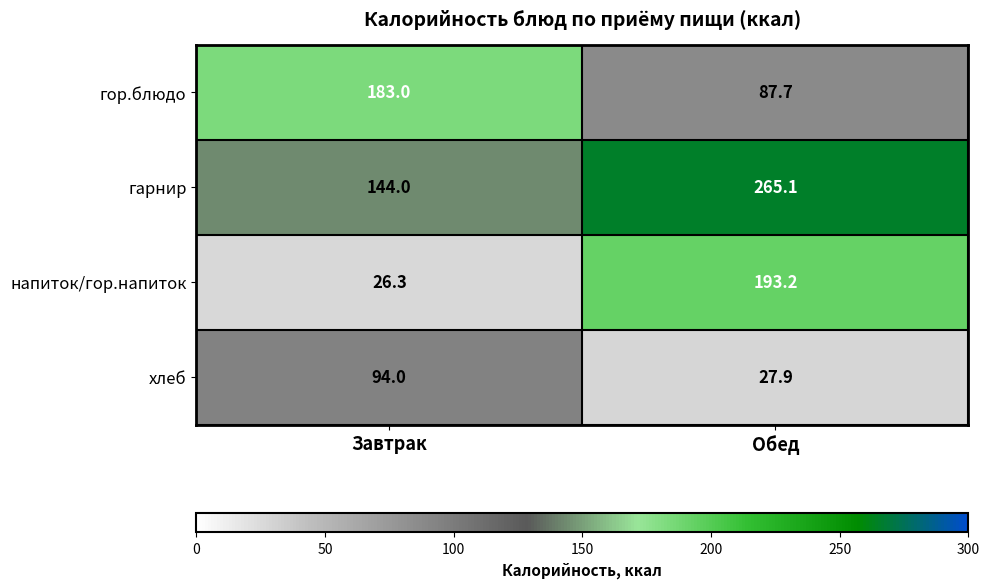

At how many categories does at least one series exceed 142?

2